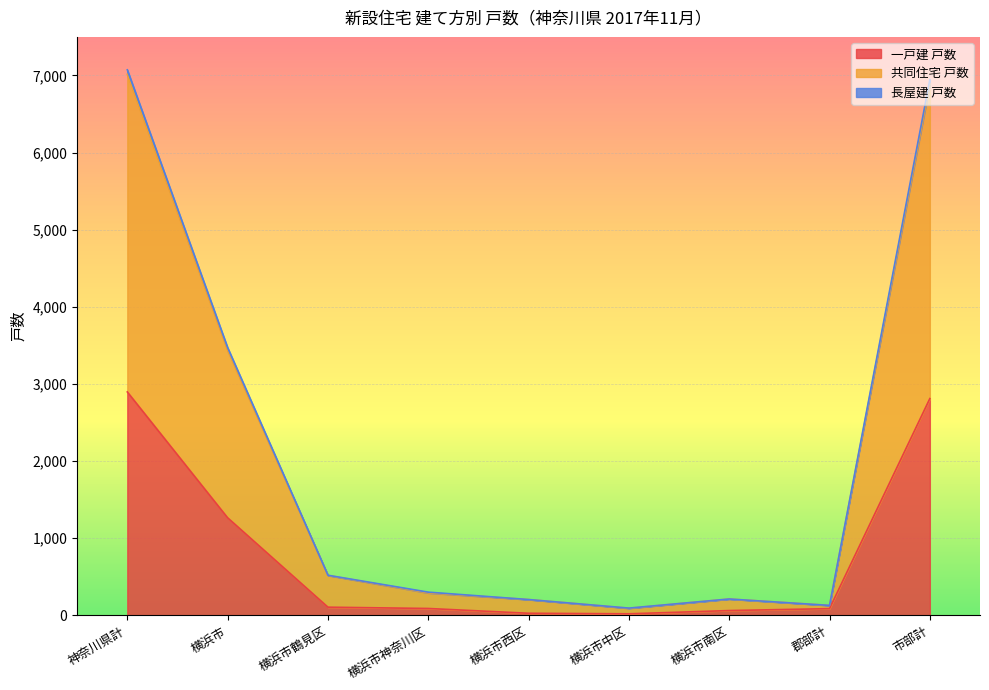

The value of 共同住宅 戸数 at 横浜市南区 is 60. True or false?

False